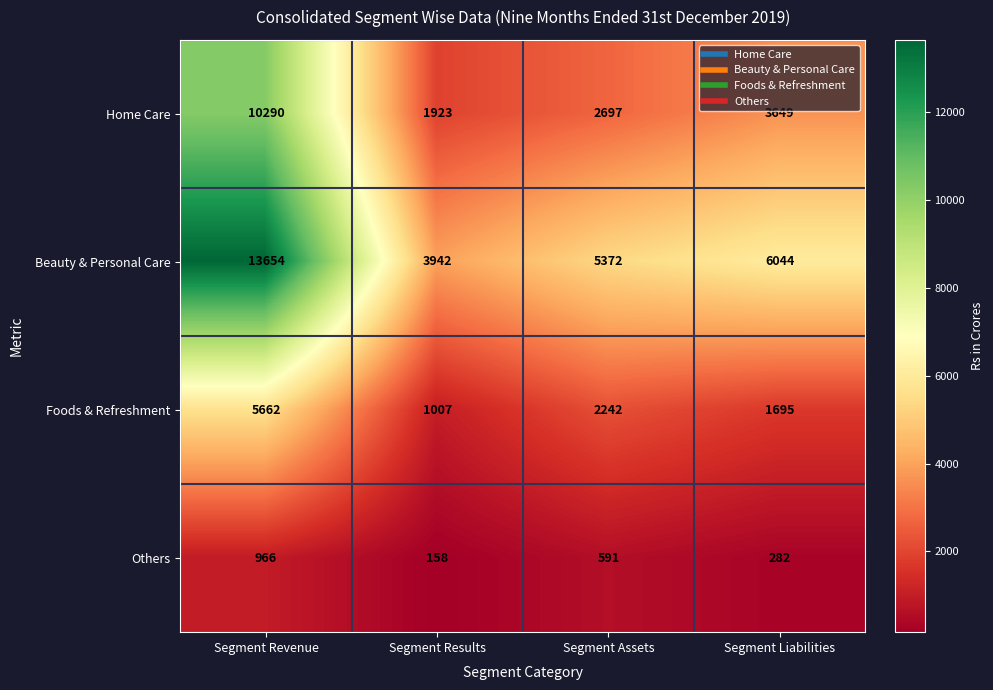

Which category has the highest value across all series?

Segment Revenue